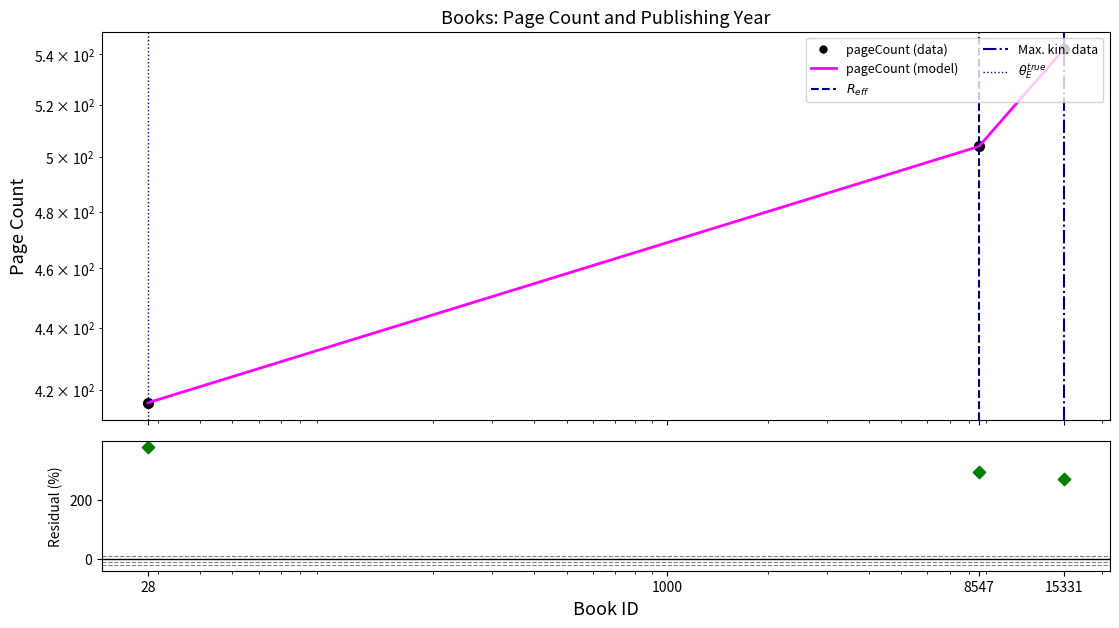

Which has a higher value, 8547 or 28?

8547